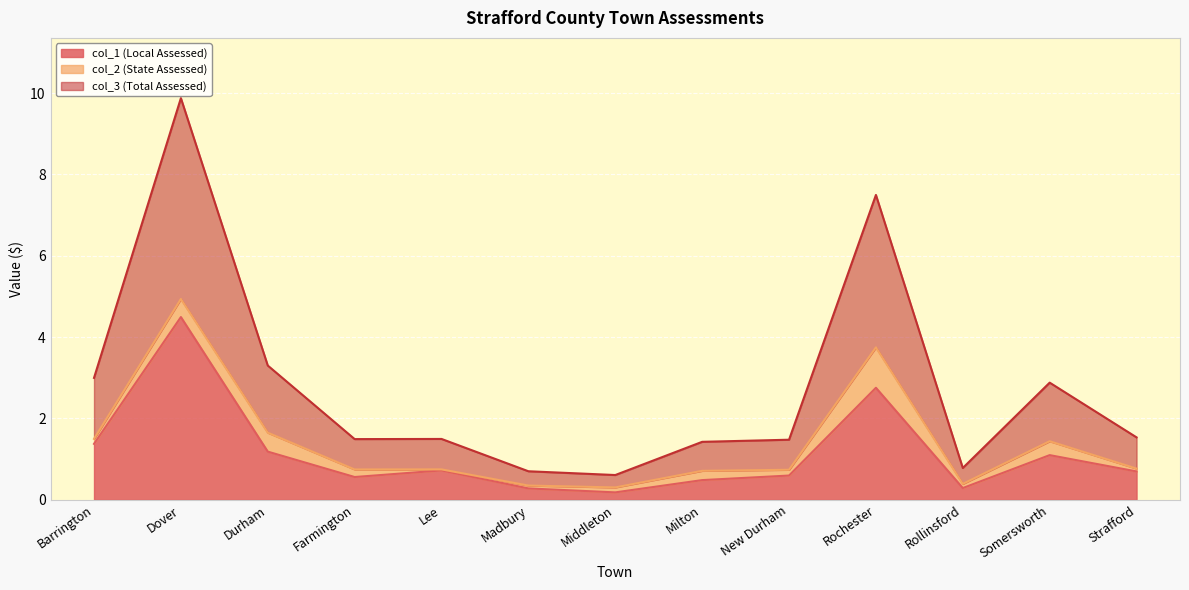

At which category does the chart reach its minimum across all series?

Middleton